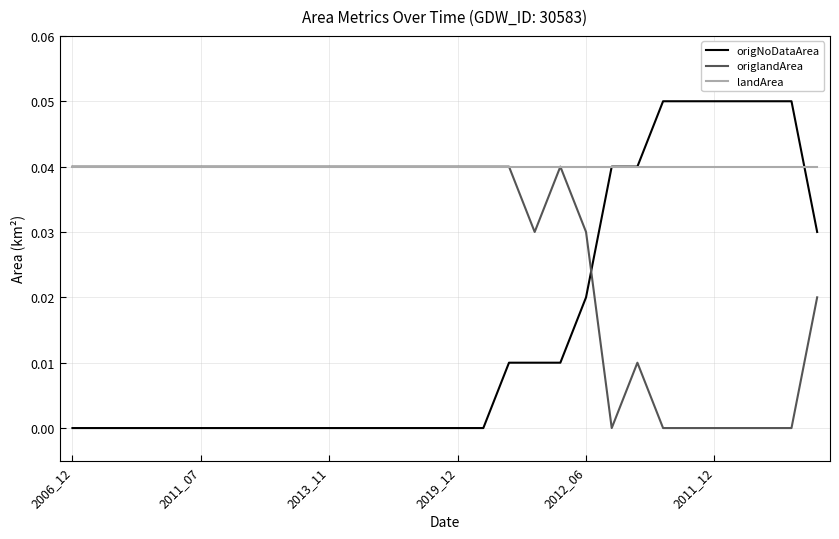

How many lines are shown in the chart?

3